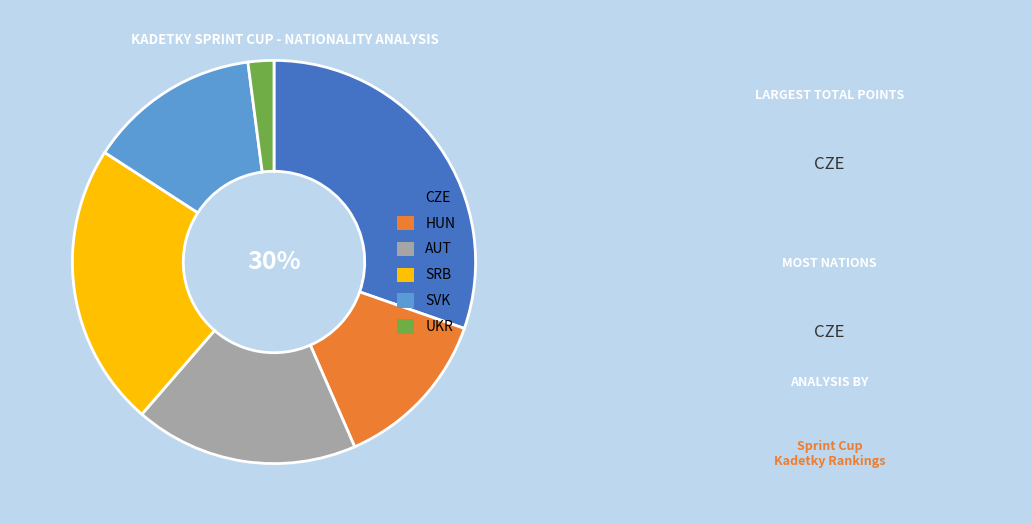

Rank the categories by value from lowest to highest.

UKR, HUN, SVK, AUT, SRB, CZE